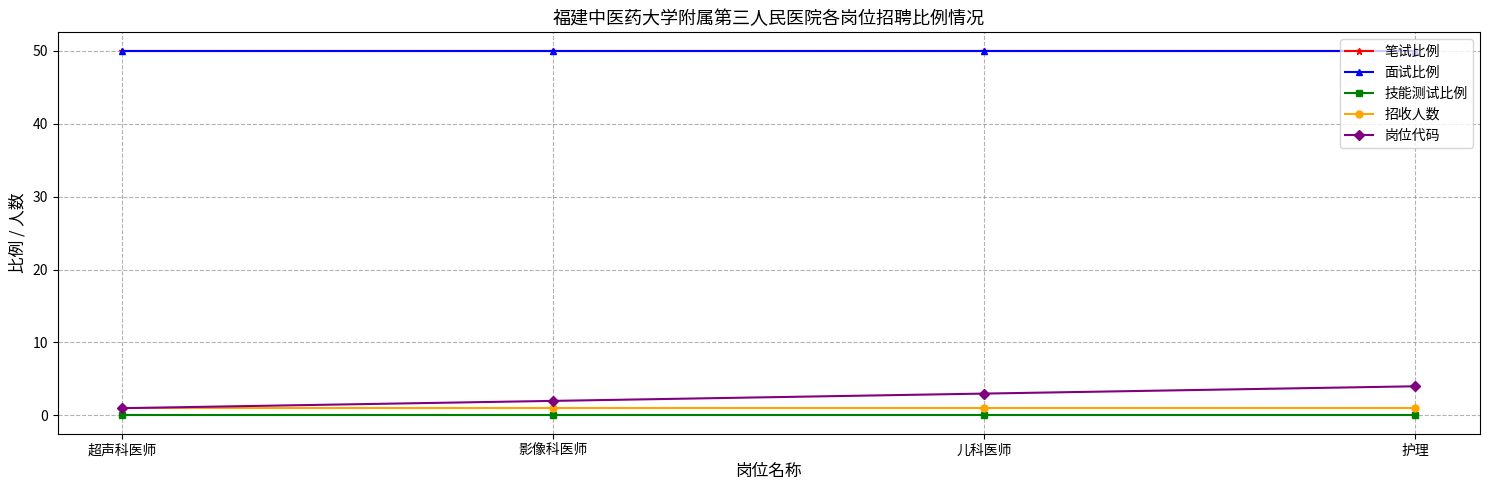

Is this an area chart (filled region under the line)?

No